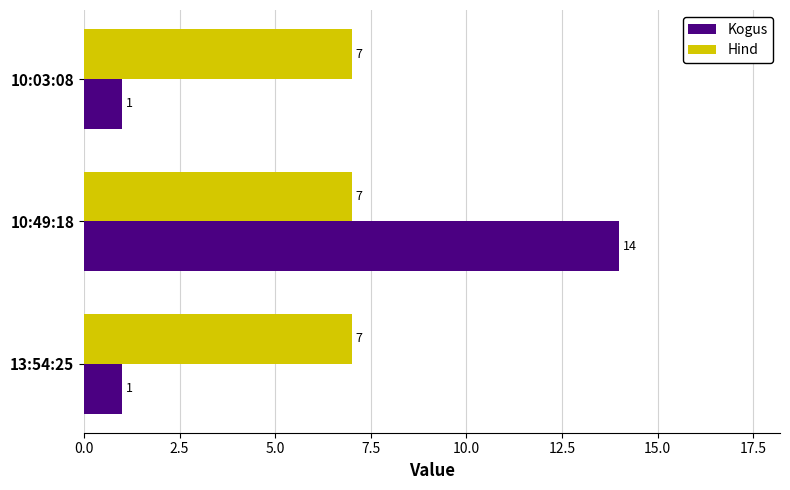

At which category is the sum across all series the highest?

10:49:18